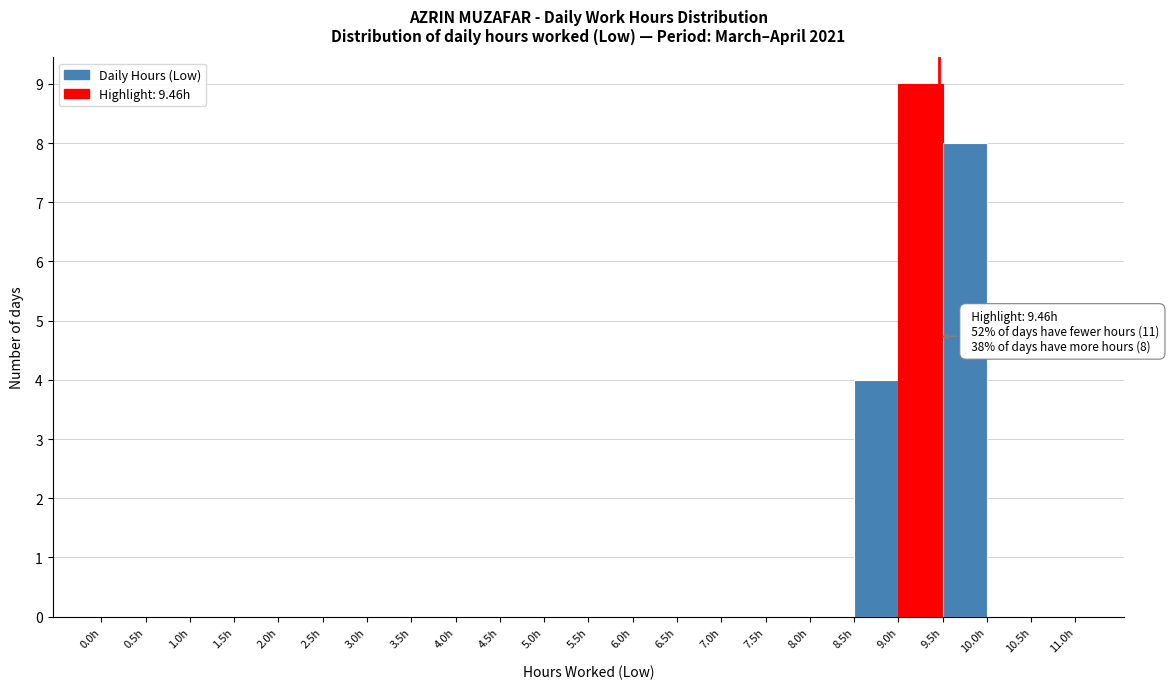

Over which range of the x-axis is the bar tallest?

9.0 to 9.5